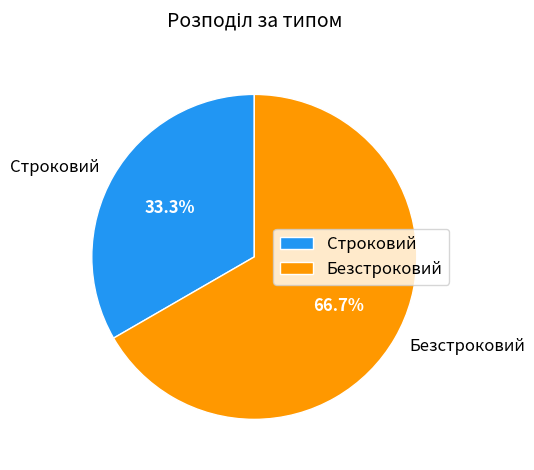

What is the majority slice?

Безстроковий